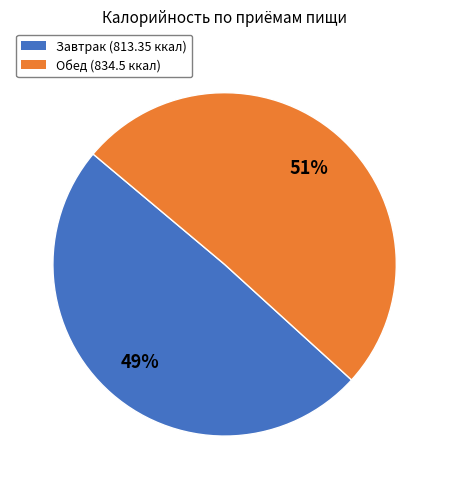

Do Завтрак and Обед together represent more than half of the pie?

Yes